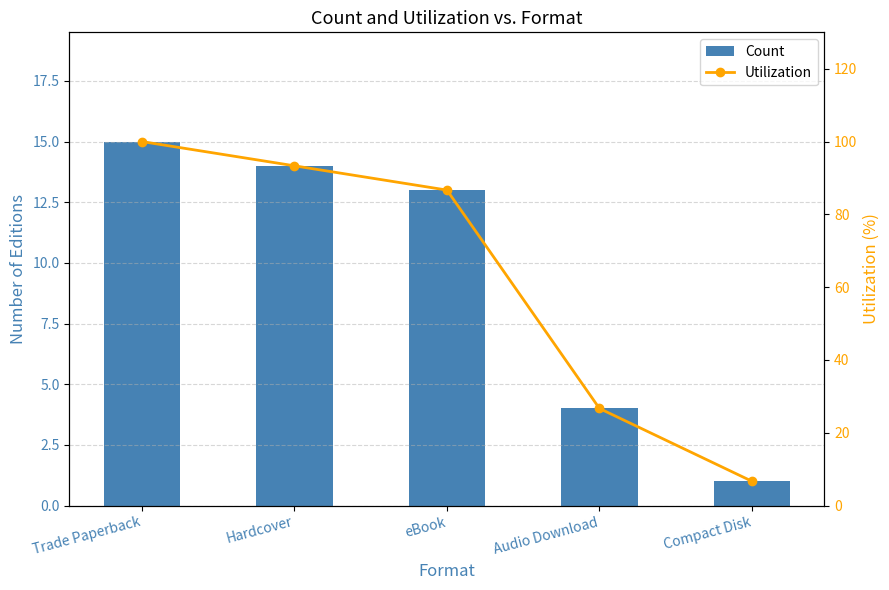

True or false: Count has a value of 9.8 at Trade Paperback.

False